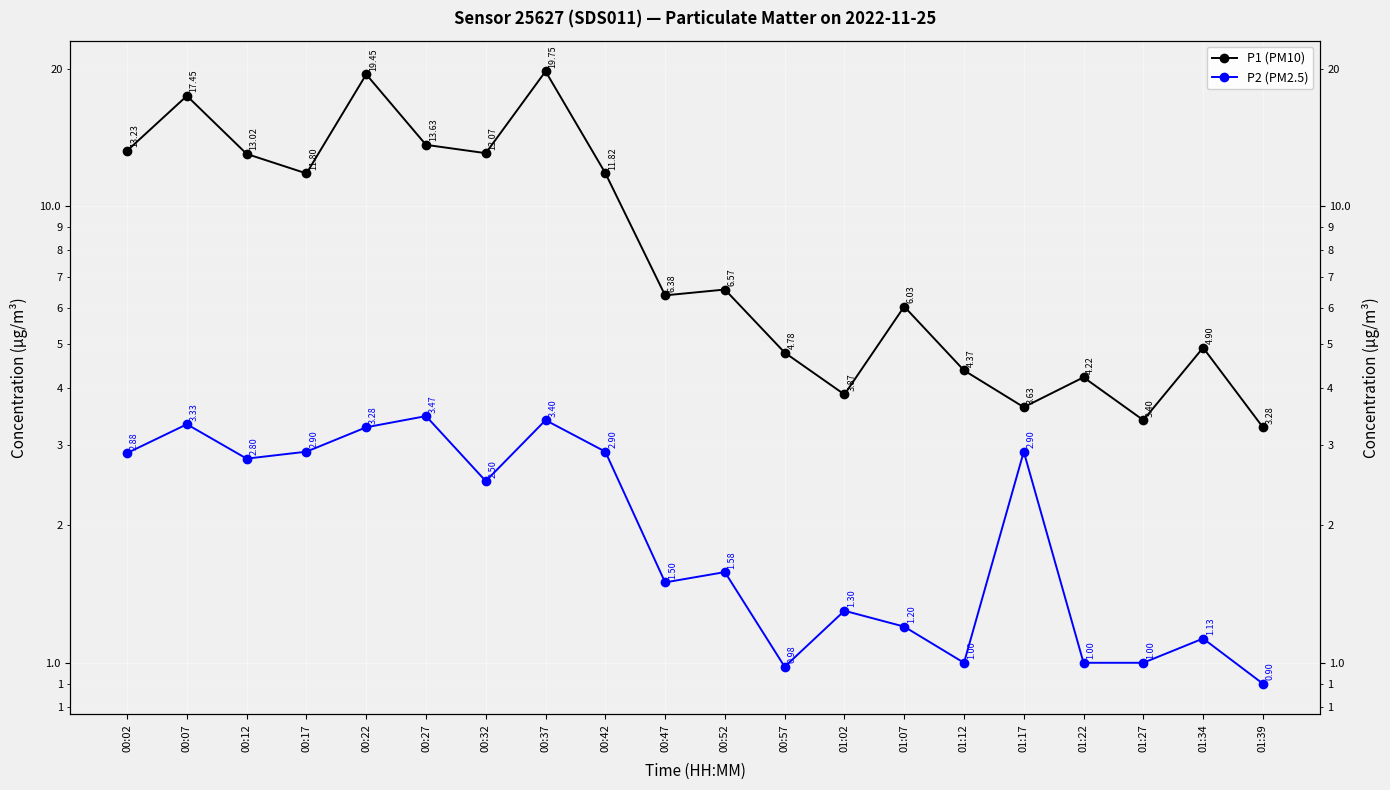

How many values in the P2 (PM2.5) series are below 2?

10